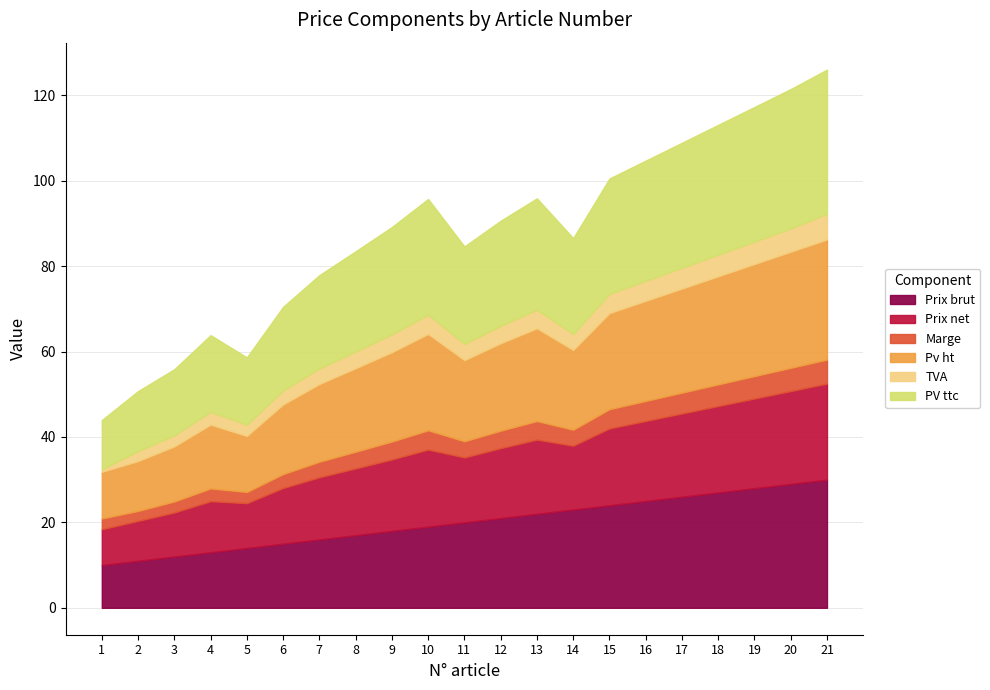

Reading left to right, what are all the values shown in this chart?

Prix brut: 10.0	11.0	12.0	13.0	14.0	15.0	16.0	17.0	18.0	19.0	20.0	21.0	22.0	23.0	24.0	25.0	26.0	27.0	28.0	29.0	30.0
Prix net: 8.4	9.3	10.3	12.0	10.5	13.1	14.6	15.6	16.7	18.1	15.2	16.4	17.4	14.9	18.0	18.8	19.5	20.2	21.0	21.8	22.5
Marge: 2.5	2.3	2.6	3.0	2.6	3.3	3.6	3.9	4.2	4.5	3.8	4.1	4.3	3.7	4.5	4.7	4.9	5.1	5.2	5.4	5.6
Pv ht: 10.9	11.7	12.9	14.9	13.1	16.3	18.2	19.6	20.9	22.6	19.0	20.5	21.7	18.7	22.5	23.4	24.4	25.3	26.2	27.2	28.1
TVA: 0.6	2.3	2.6	3.0	2.6	3.3	3.6	3.9	4.2	4.5	3.8	4.1	4.3	3.7	4.5	4.7	4.9	5.1	5.2	5.4	6.0
PV ttc: 11.5	14.0	15.5	17.9	15.8	19.6	21.8	23.5	25.1	27.1	22.8	24.6	26.1	22.4	27.0	28.1	29.2	30.4	31.5	32.6	33.8